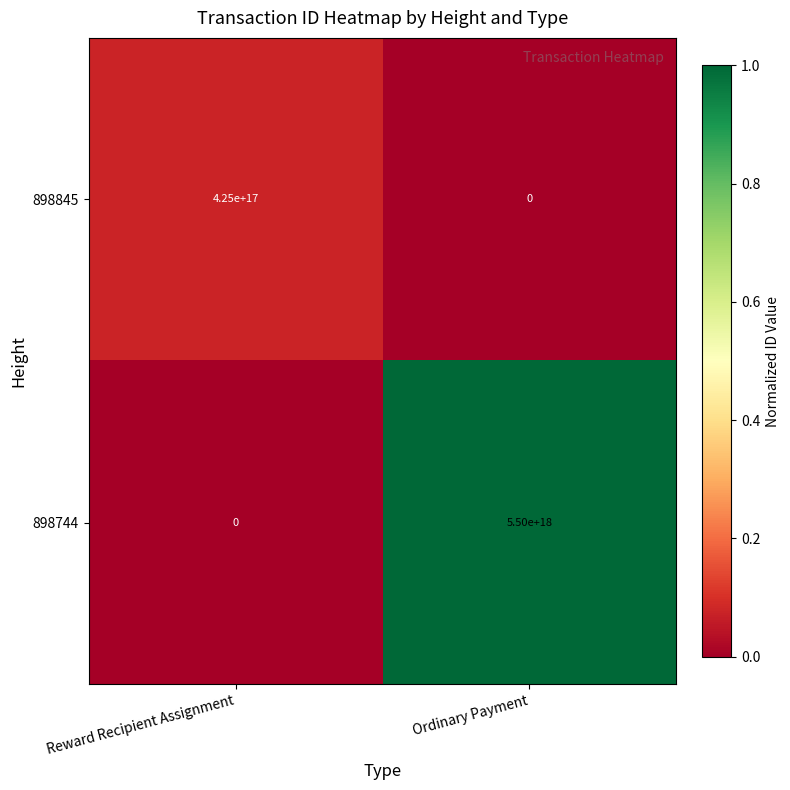

Which series has the largest total across all categories?

898744